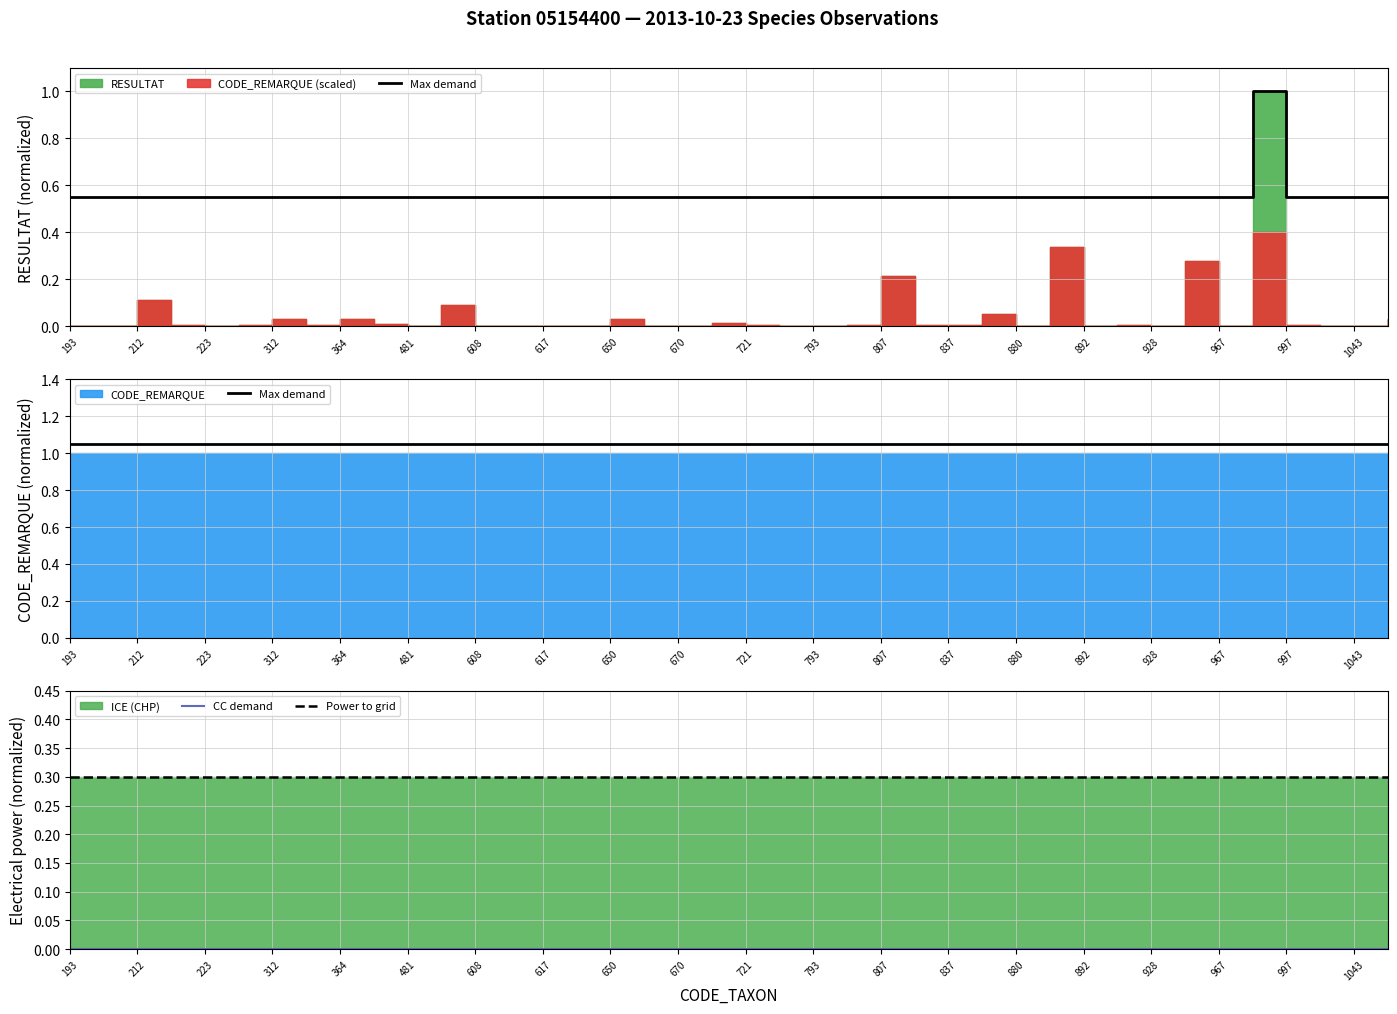

Is it true that CC demand equals 0.0 at 481?

True